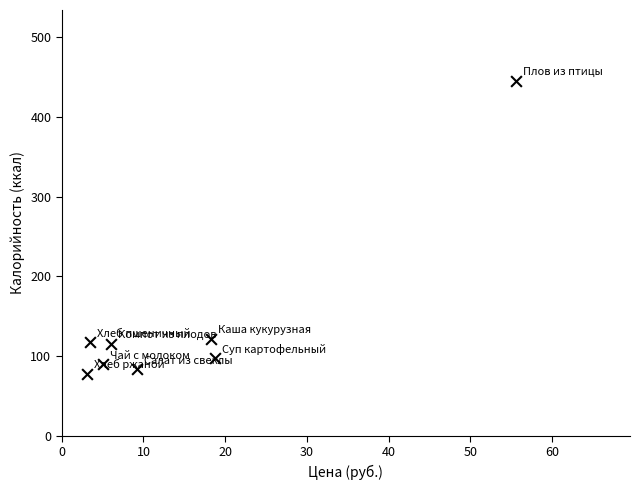

What is the average Y value?

143.4